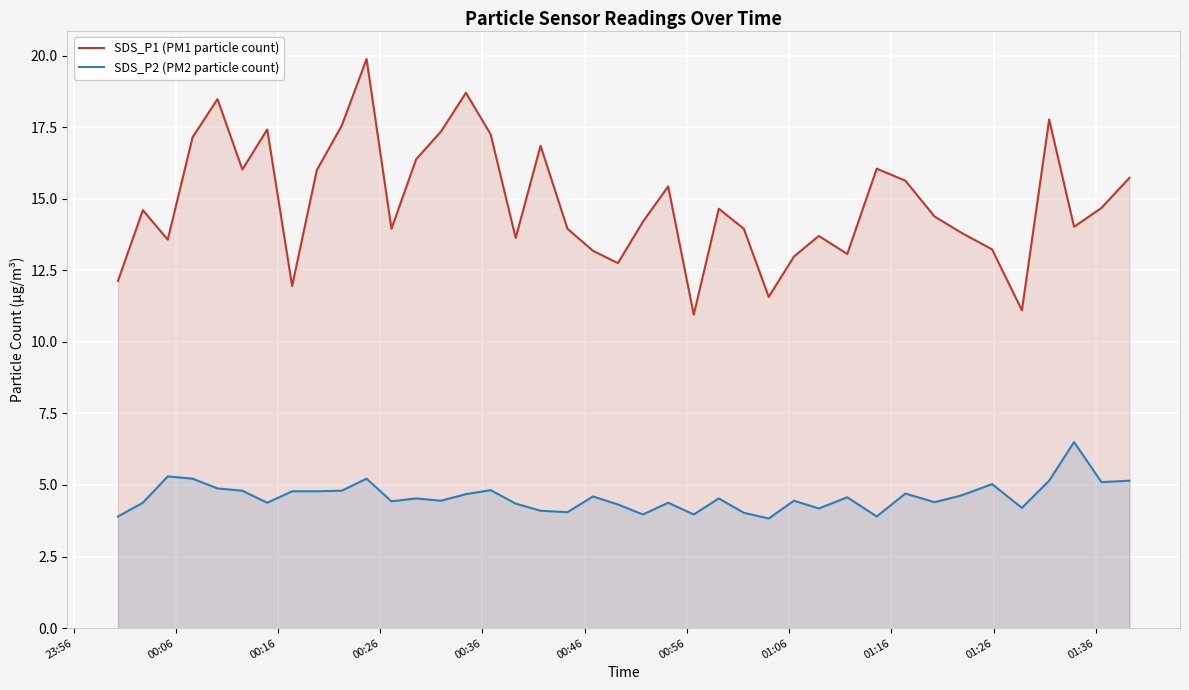

Which series has the widest spread of values?

SDS_P1 (PM1 particle count)